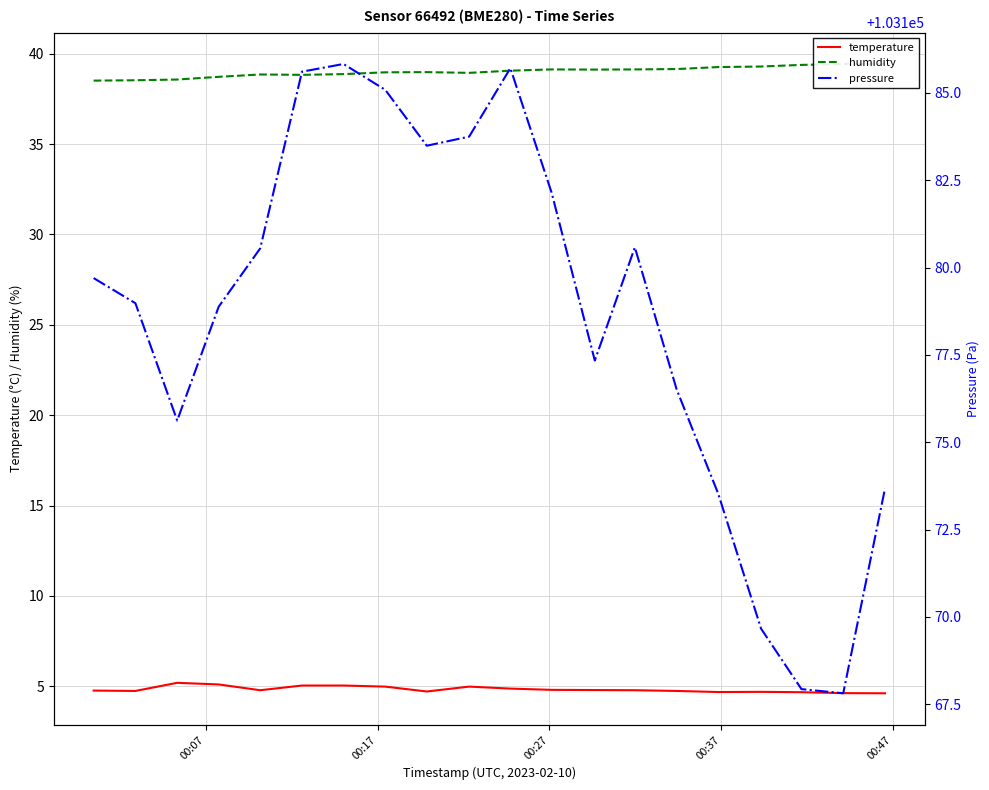

Reading left to right, list all the values displayed in this chart.

temperature: 4.8	4.7	5.2	5.1	4.8	5.0	5.0	5.0	4.7	5.0	4.9	4.8	4.8	4.8	4.7	4.7	4.7	4.7	4.6	4.6
humidity: 38.5	38.5	38.6	38.7	38.9	38.8	38.9	39.0	39.0	38.9	39.1	39.1	39.1	39.1	39.1	39.3	39.3	39.4	39.4	39.4
pressure: 103179.7	103179.0	103175.6	103178.9	103180.6	103185.6	103185.8	103185.1	103183.5	103183.8	103185.7	103182.1	103177.3	103180.6	103176.5	103173.5	103169.7	103167.9	103167.8	103173.7